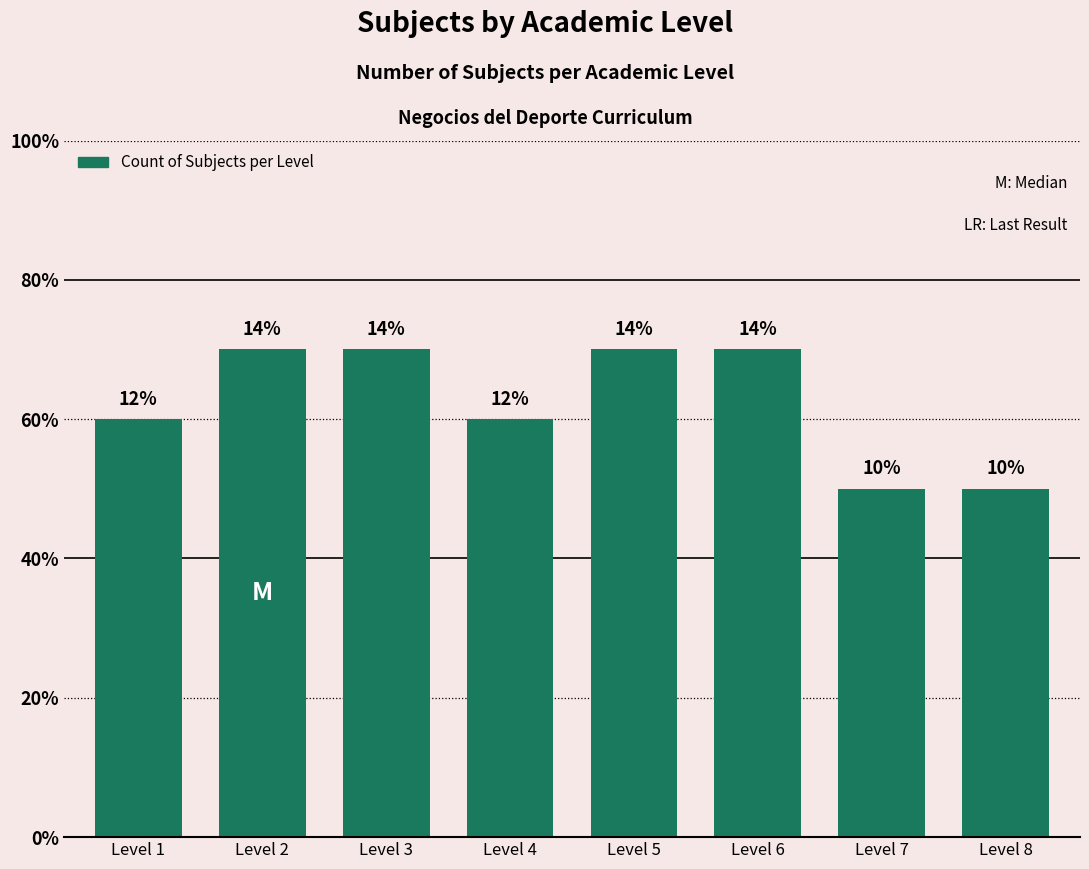

Are the bars horizontal?

No